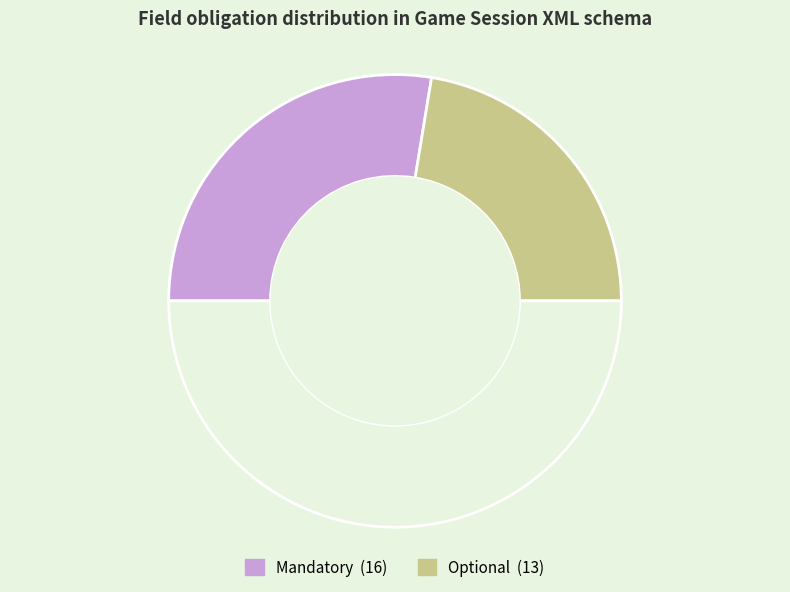

How many segments does this pie chart have?

3